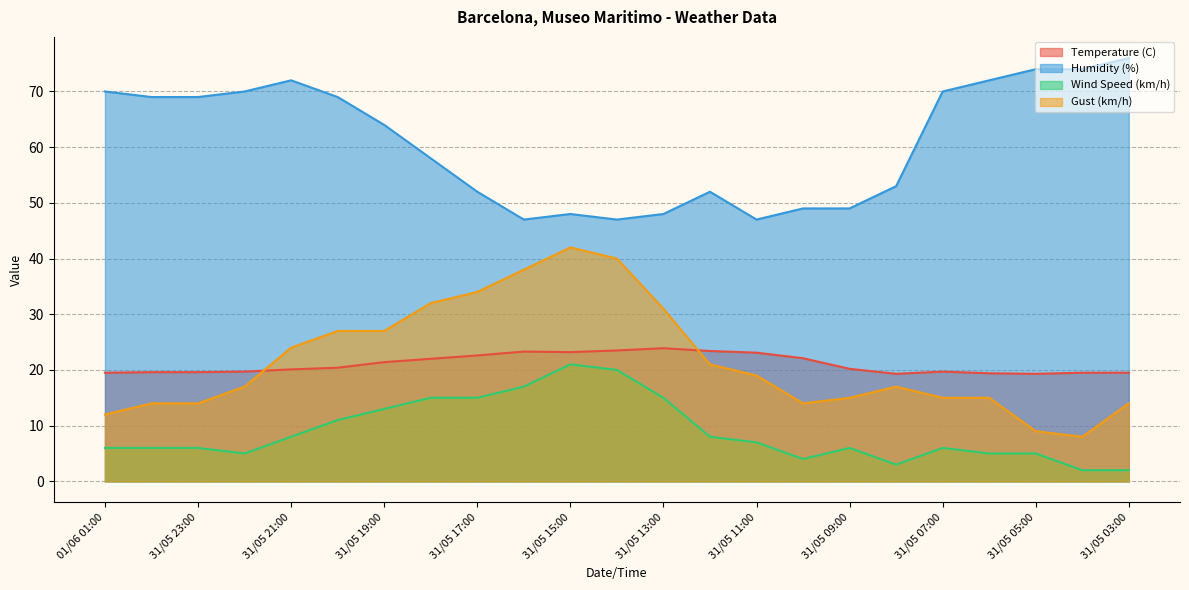

True or false: Gust (km/h) and Humidity (%) cross at least once.

False